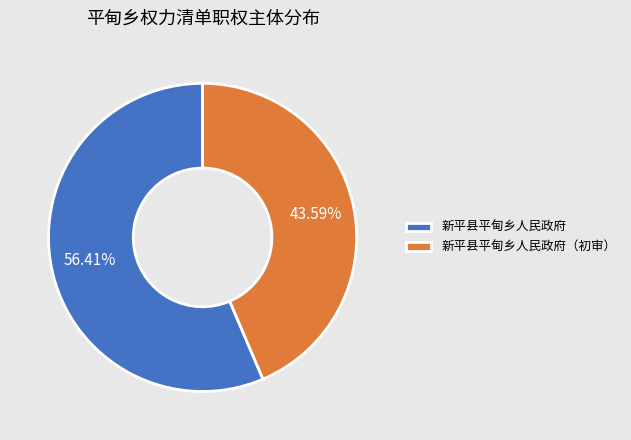

Which category accounts for the majority?

新平县平甸乡人民政府